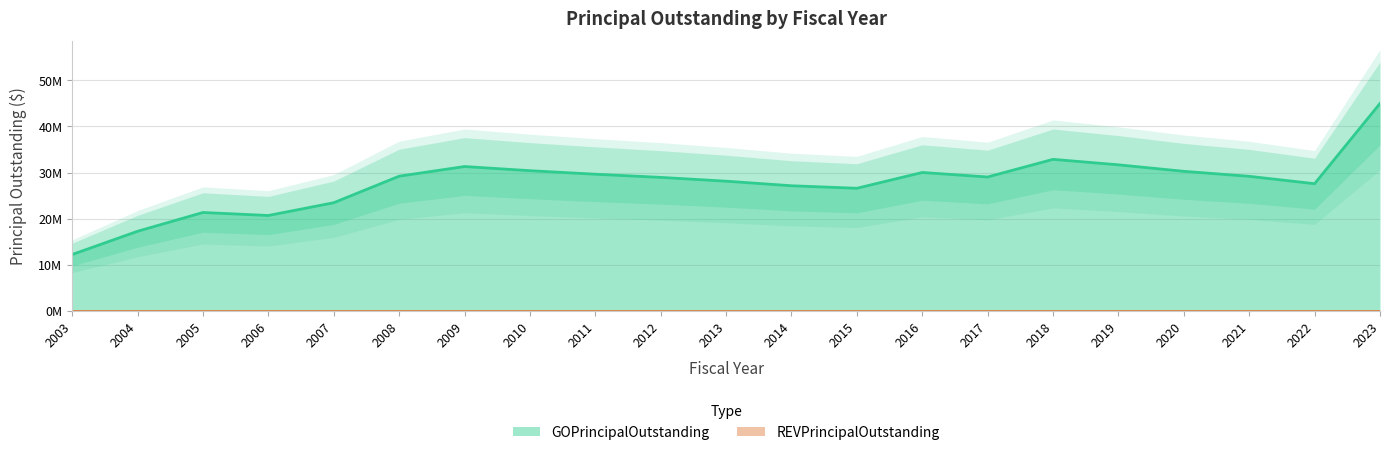

Where is the data nearest to the value 28600000?

2012